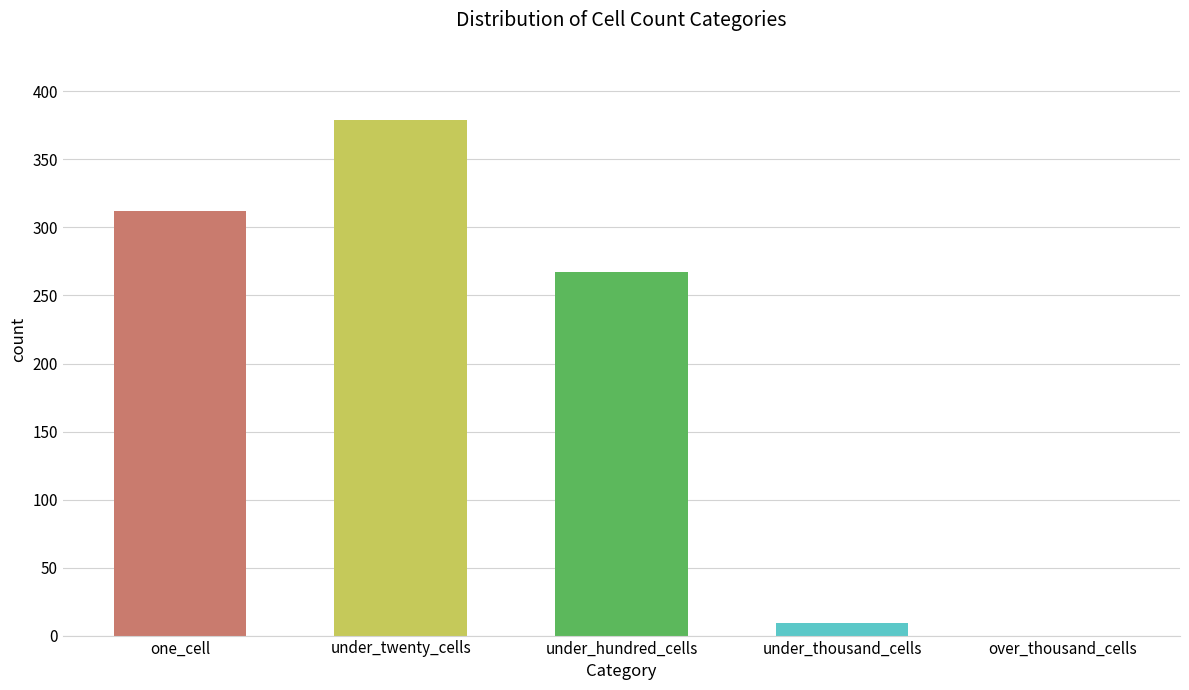

Which category has the highest value across all series?

under_twenty_cells